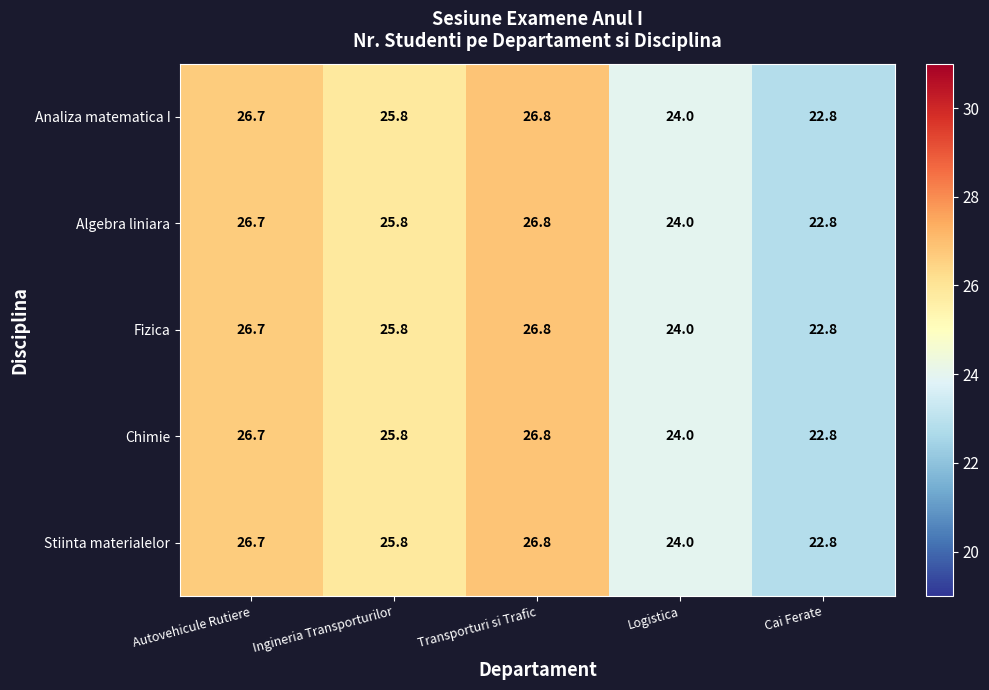

Reading left to right, extract all data points from this chart.

Analiza matematica I: 26.7	25.8	26.8	24.0	22.8
Algebra liniara: 26.7	25.8	26.8	24.0	22.8
Fizica: 26.7	25.8	26.8	24.0	22.8
Chimie: 26.7	25.8	26.8	24.0	22.8
Stiinta materialelor: 26.7	25.8	26.8	24.0	22.8